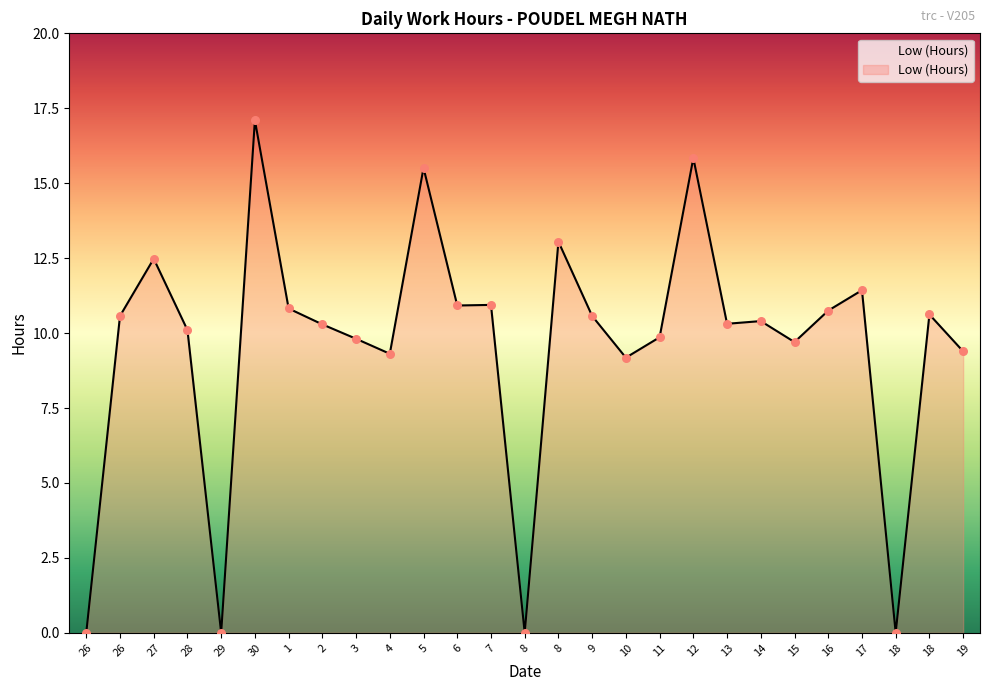

Which has a higher value, 3 or 26?

26